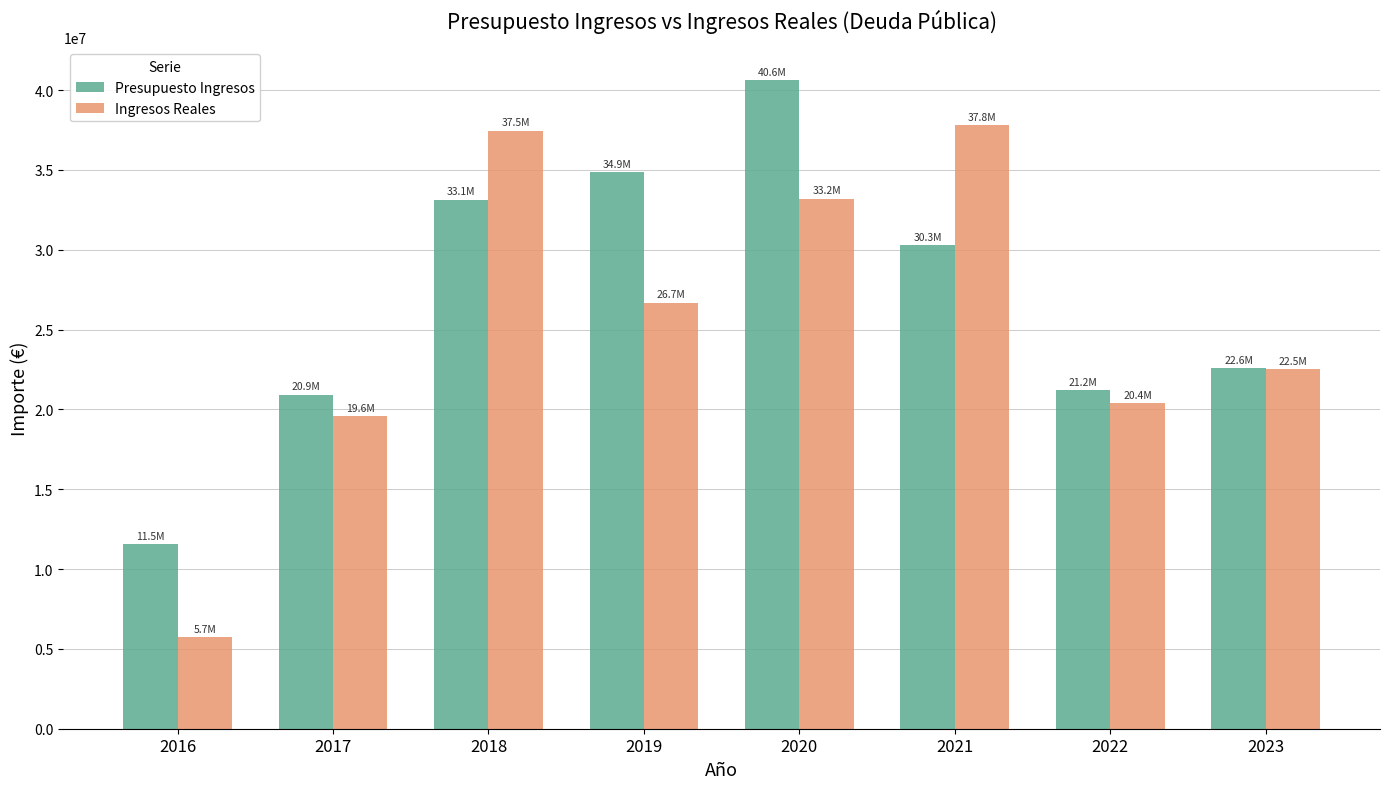

At which label does Presupuesto Ingresos first exceed 30304053?

2018